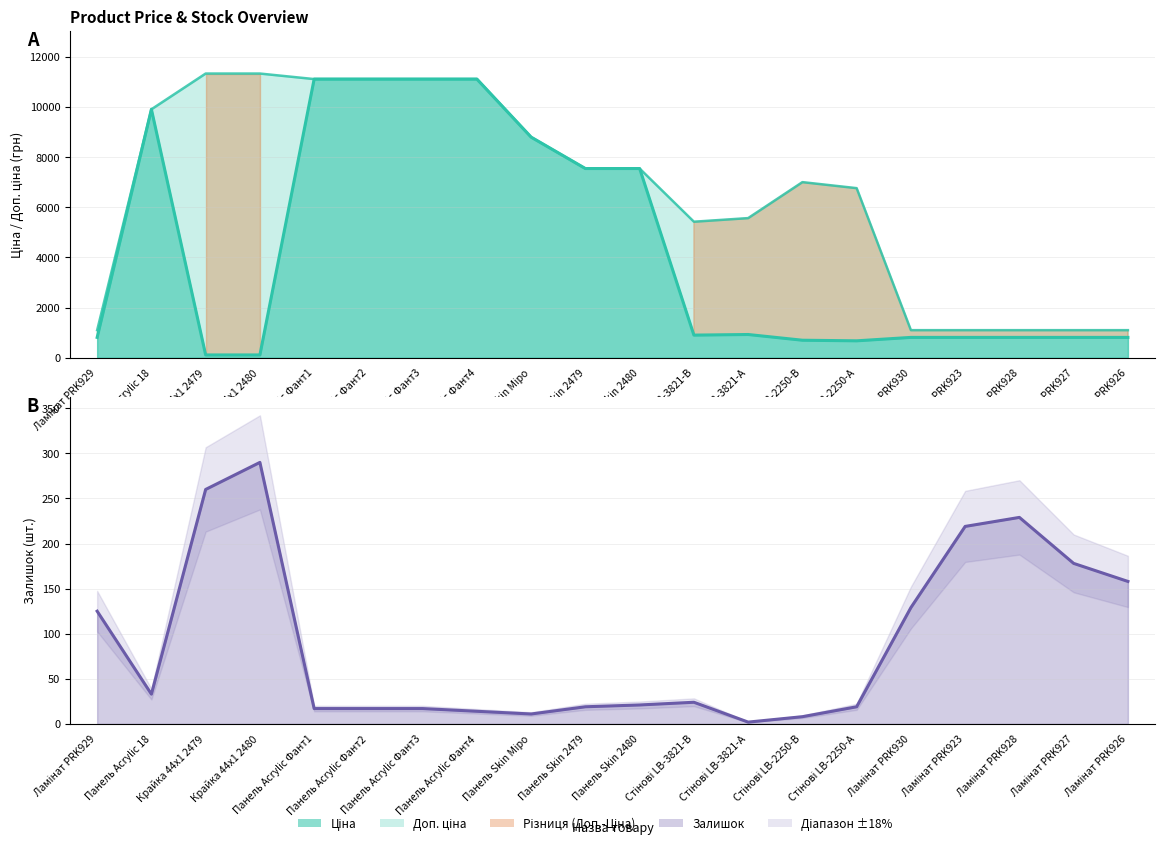

Rank the series by their average value, from highest to lowest.

Доп. ціна, Ціна, Залишок